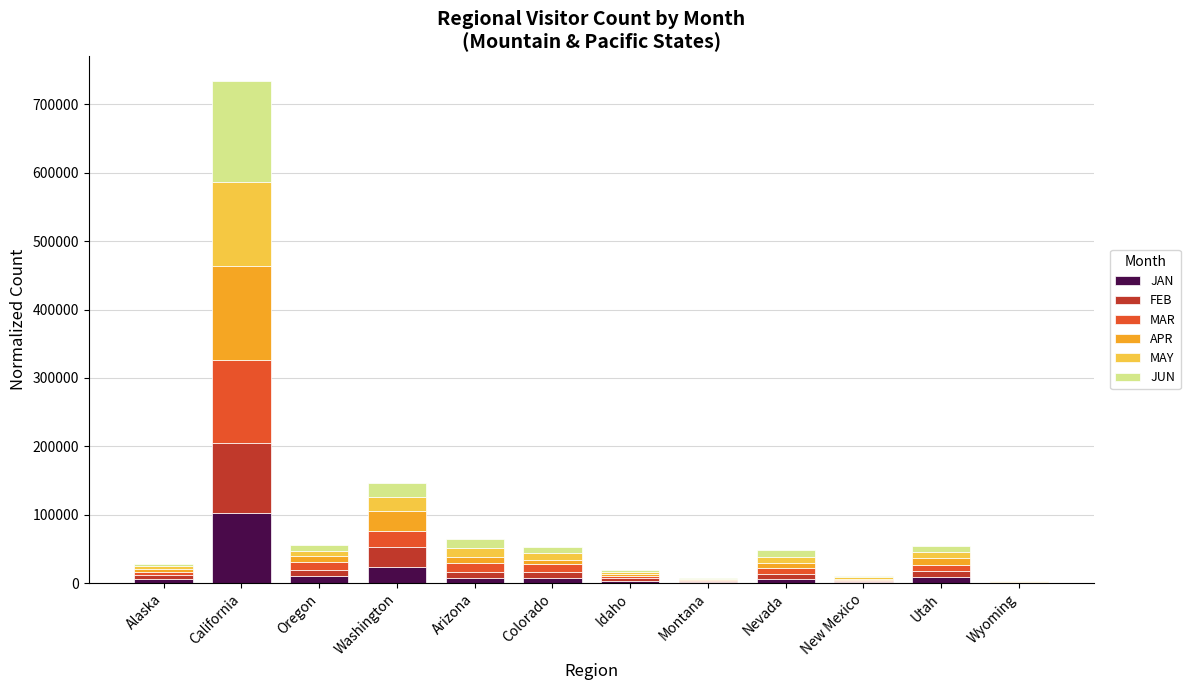

What is the total value across all series at Idaho?

18763.4